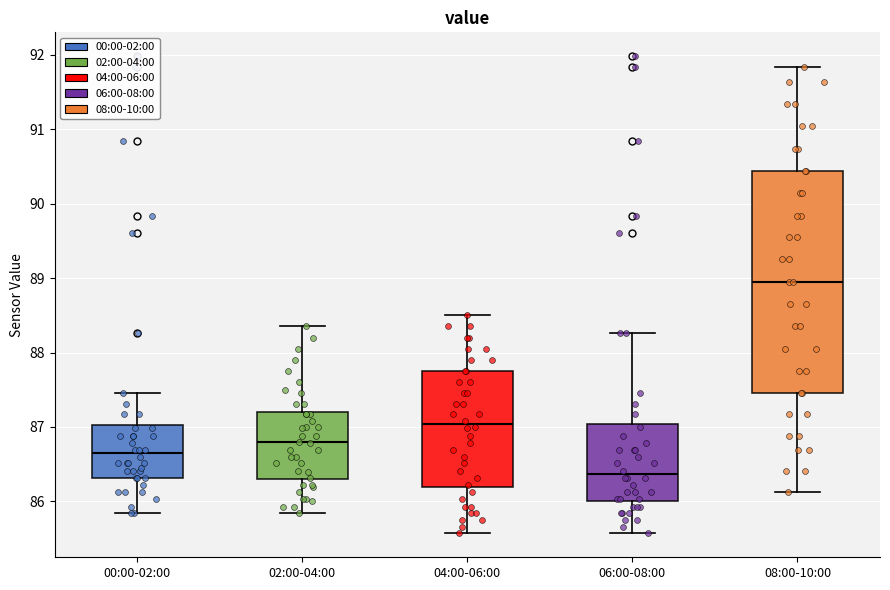

Comparing the boxes themselves (not the whiskers), which one is the tallest?

08:00-10:00